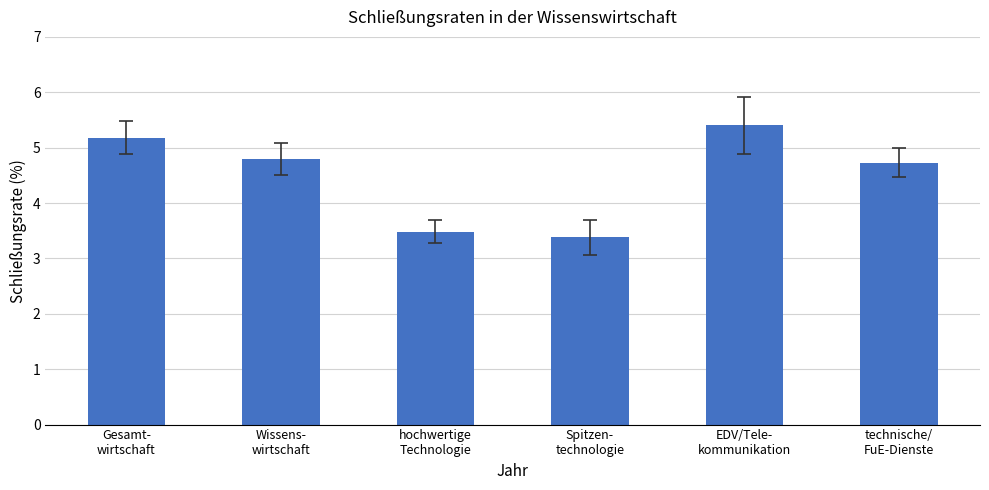

List the labels in order of value, largest first.

EDV/Tele-
kommunikation, Gesamt-
wirtschaft, Wissens-
wirtschaft, technische/
FuE-Dienste, hochwertige
Technologie, Spitzen-
technologie